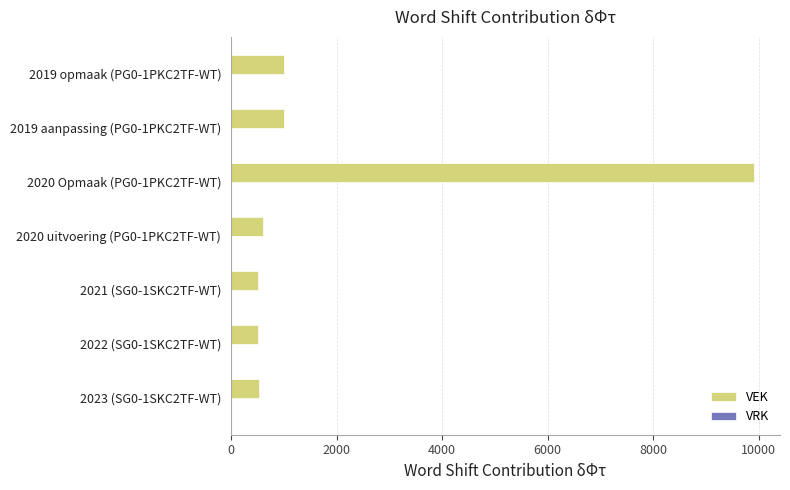

Approximately how many times larger is the value at 2019 aanpassing (PG0-1PKC2TF-WT) compared to 2020 uitvoering (PG0-1PKC2TF-WT)?

1.7